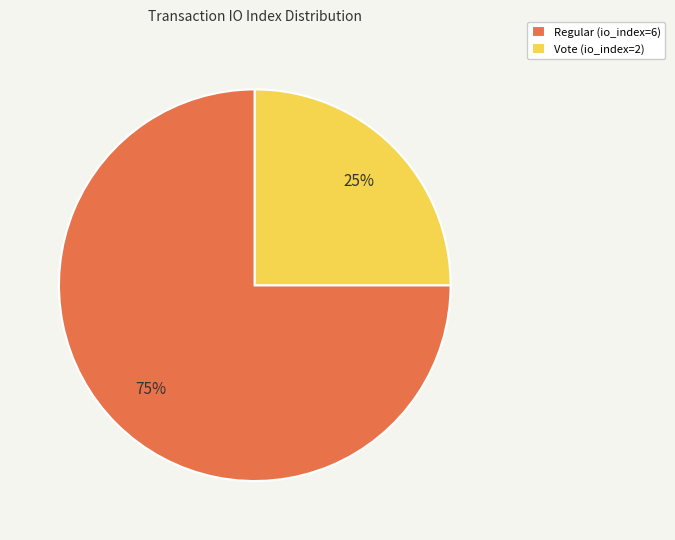

Which has a higher value, Vote (io_index=2) or Regular (io_index=6)?

Regular (io_index=6)